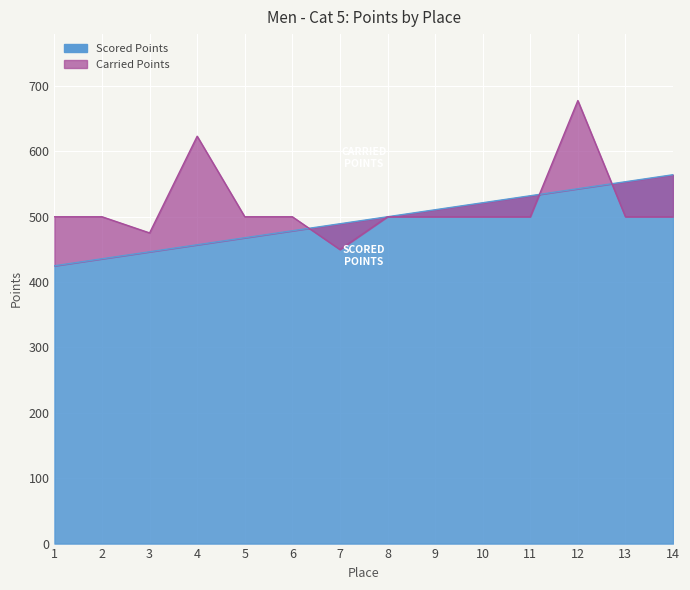

What is the sum of all Carried Points values?

7226.1